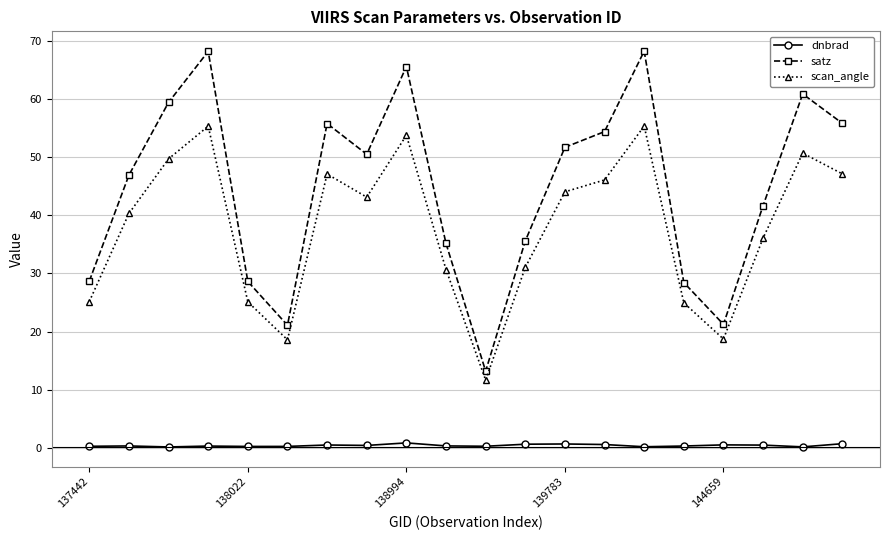

True or false: dnbrad and scan_angle intersect in this chart.

False